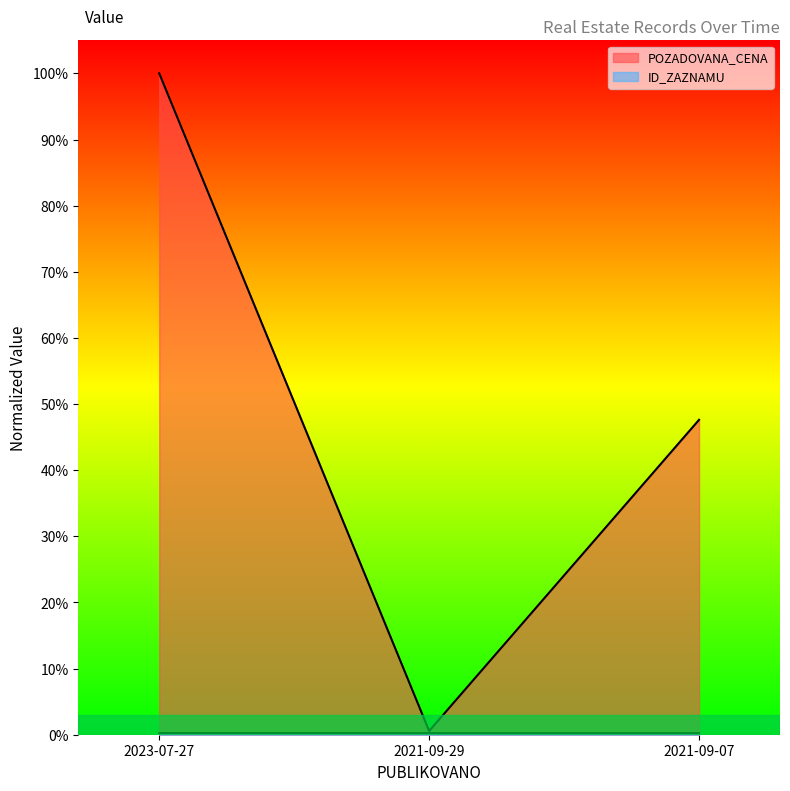

Reading left to right, list all the values displayed in this chart.

POZADOVANA_CENA: 1.0	0.0	0.5
ID_ZAZNAMU: 0.0	0.0	0.0